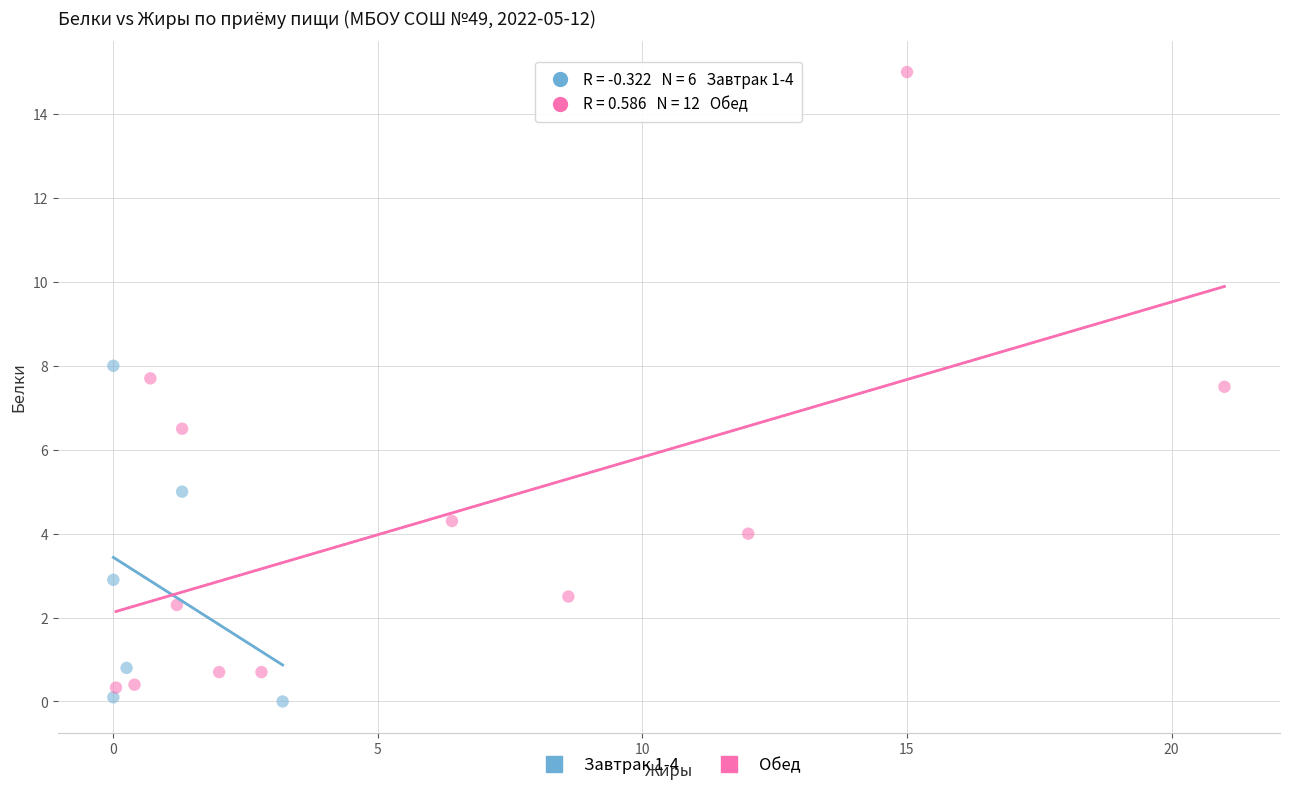

Which series contains the highest Y value?

Обед